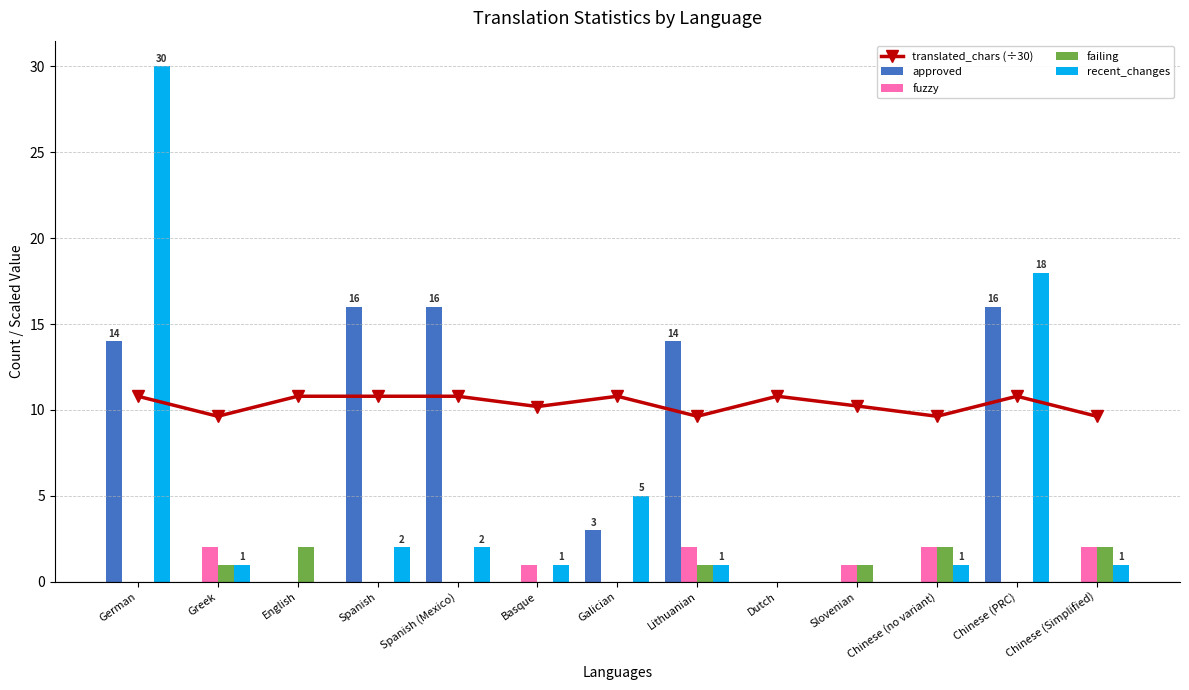

Is it true that approved equals 1.0 at Galician?

False